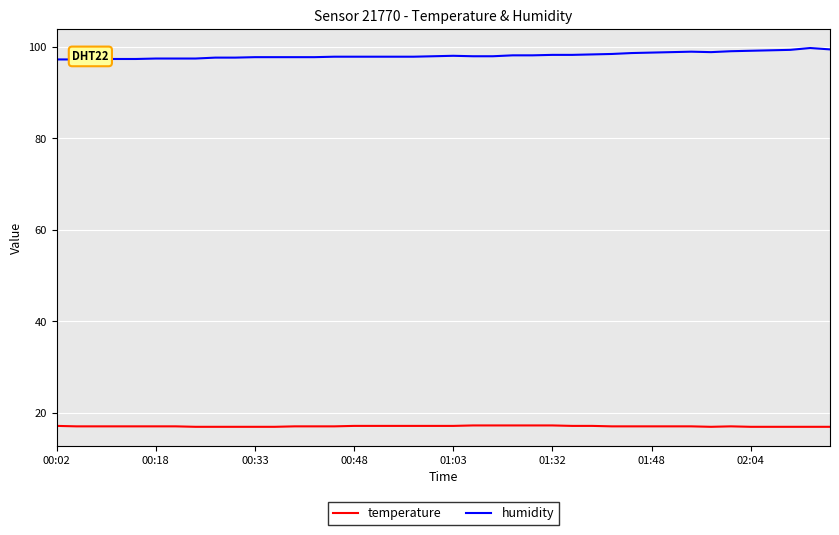

What is the lowest value of the temperature series?

16.9